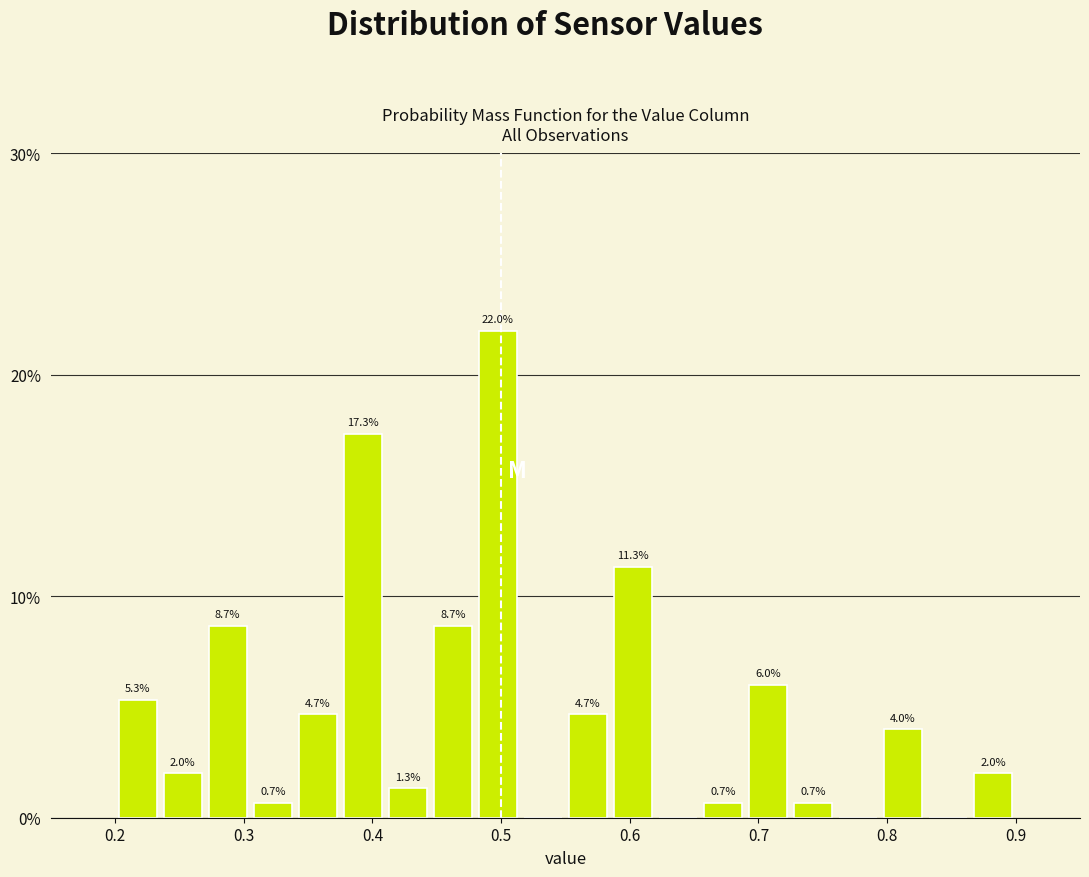

Around what value on the x-axis is the tallest bar? Give the approximate position of its centre, as read against the axis.

0.50